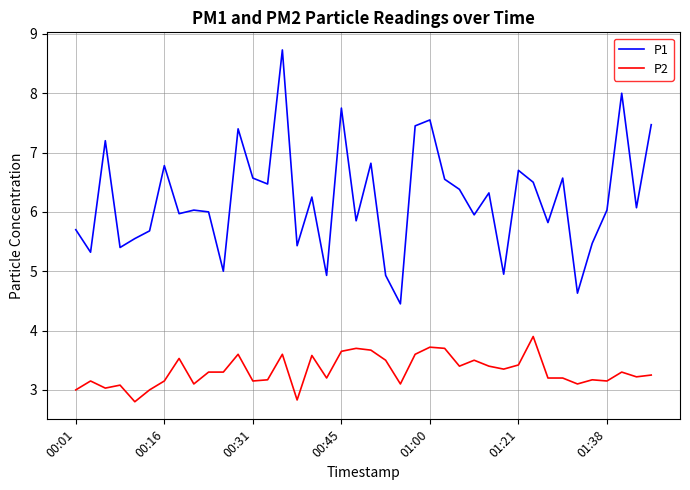

What is the difference between the maximum and minimum values in the P2 series?

1.1